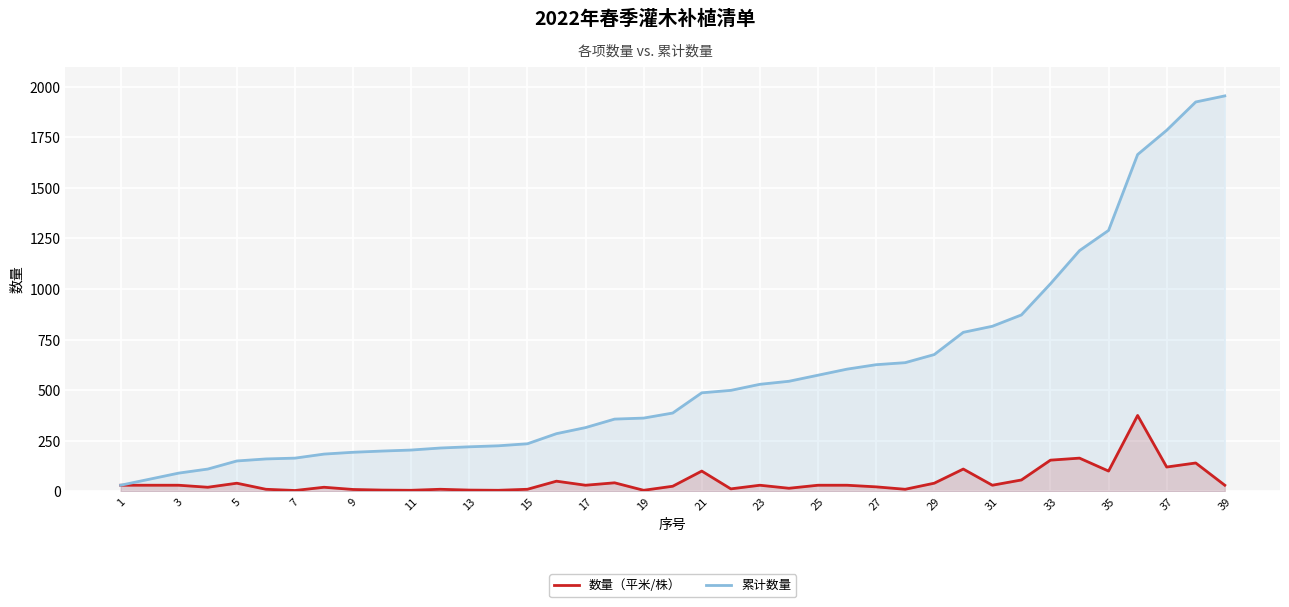

What is the value of the 累计数量 point at the 21st from the left?

487